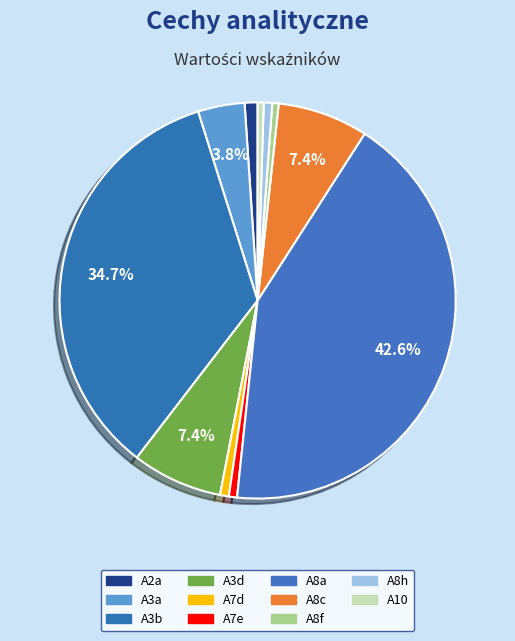

How many segments does this pie chart have?

11